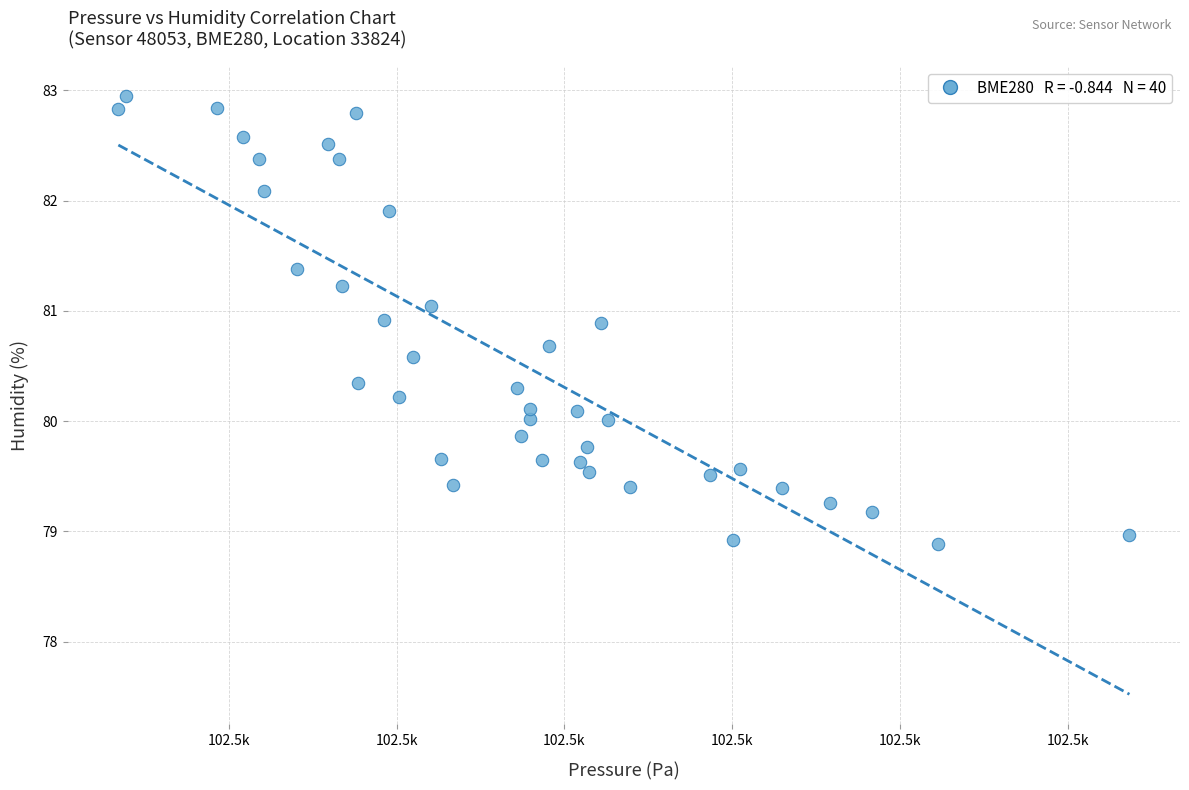

What is the range of Y values (max minus min)?

4.1